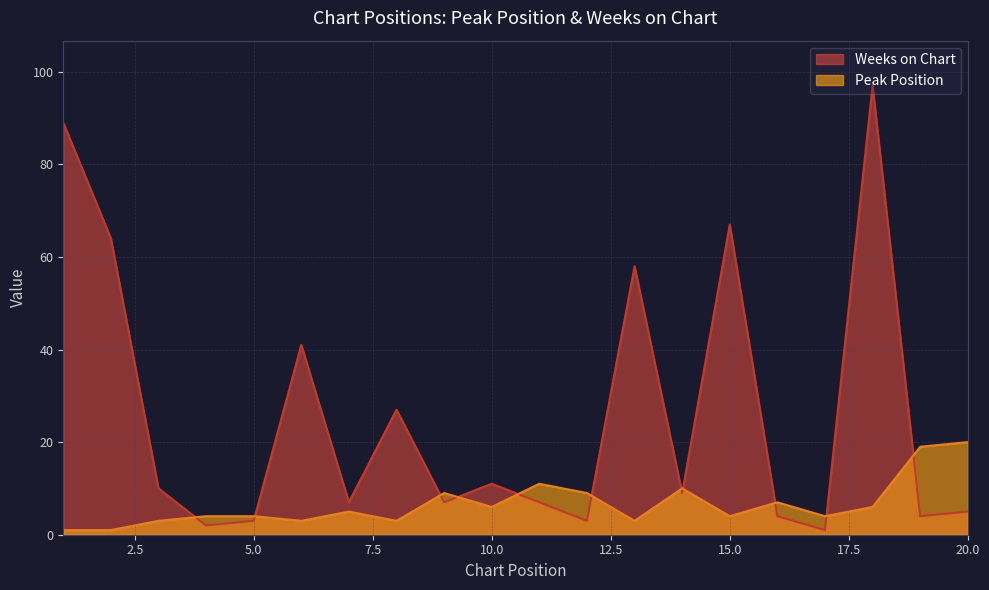

True or false: Peak Position has more than 0 interior local peaks.

True